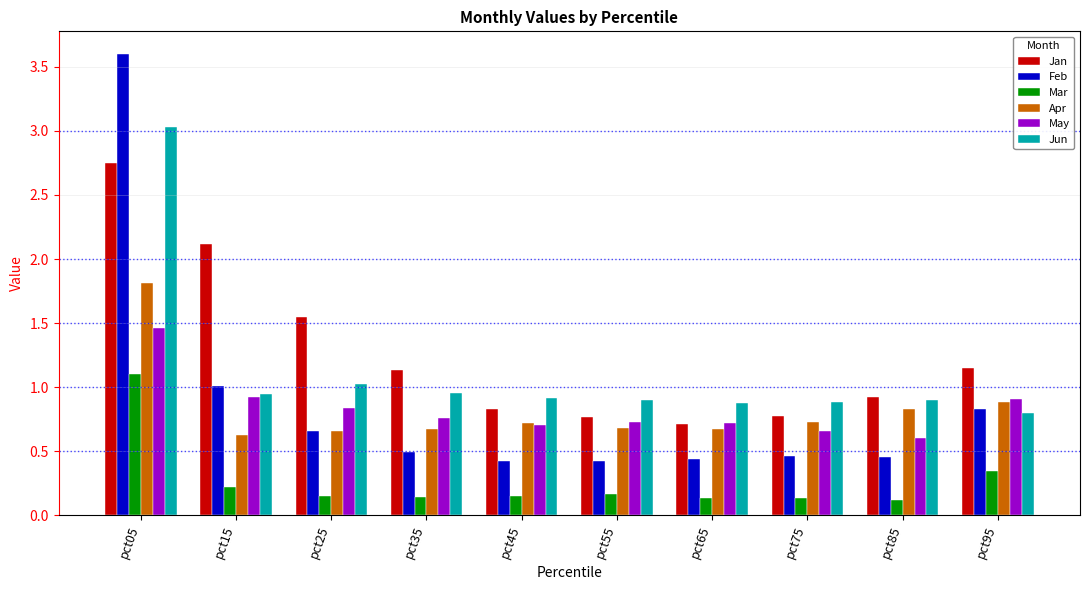

Which series has the largest range (max minus min)?

Feb